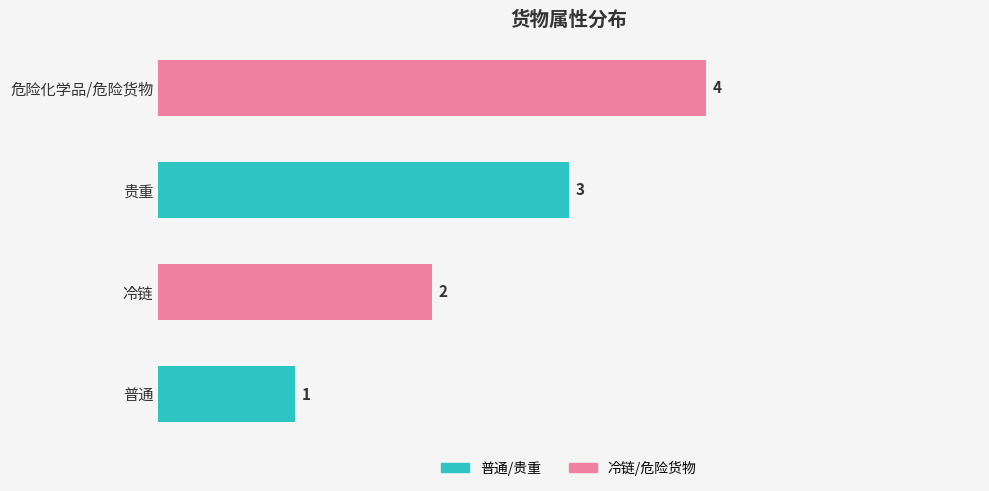

What is the difference between the maximum and minimum values?

3